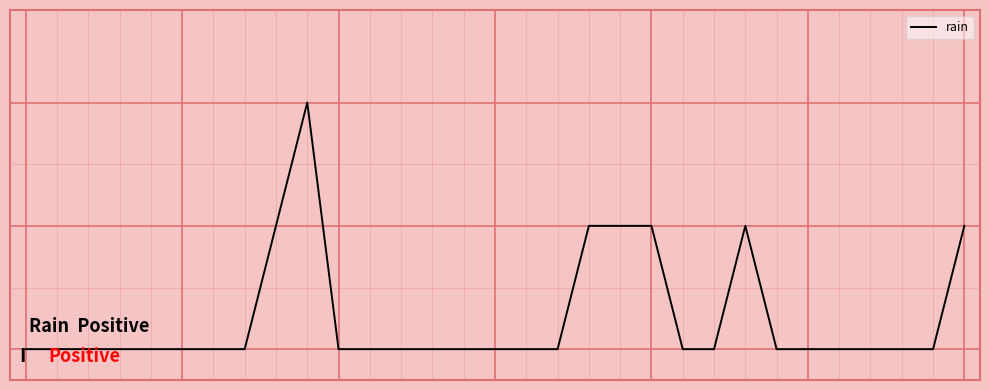

Is this an area chart (filled region under the line)?

No